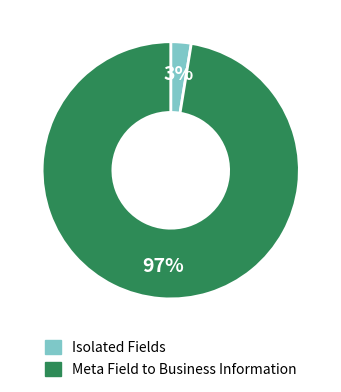

How many segments does this pie chart have?

2